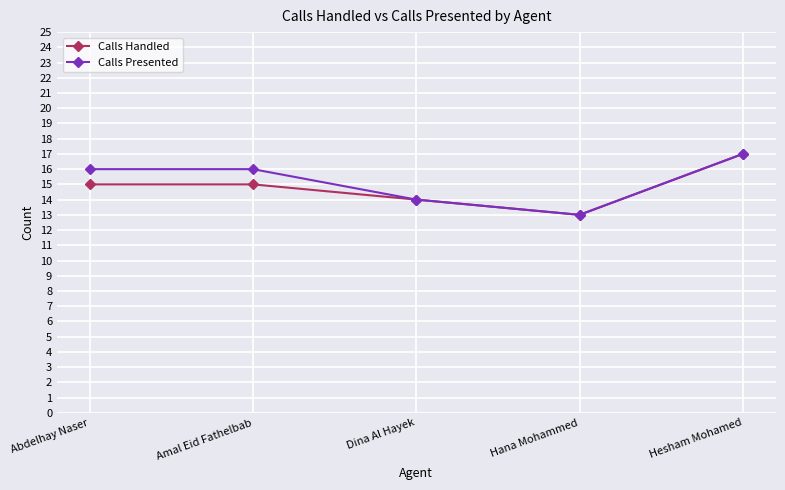

Does the chart display data point markers on the line(s)?

Yes